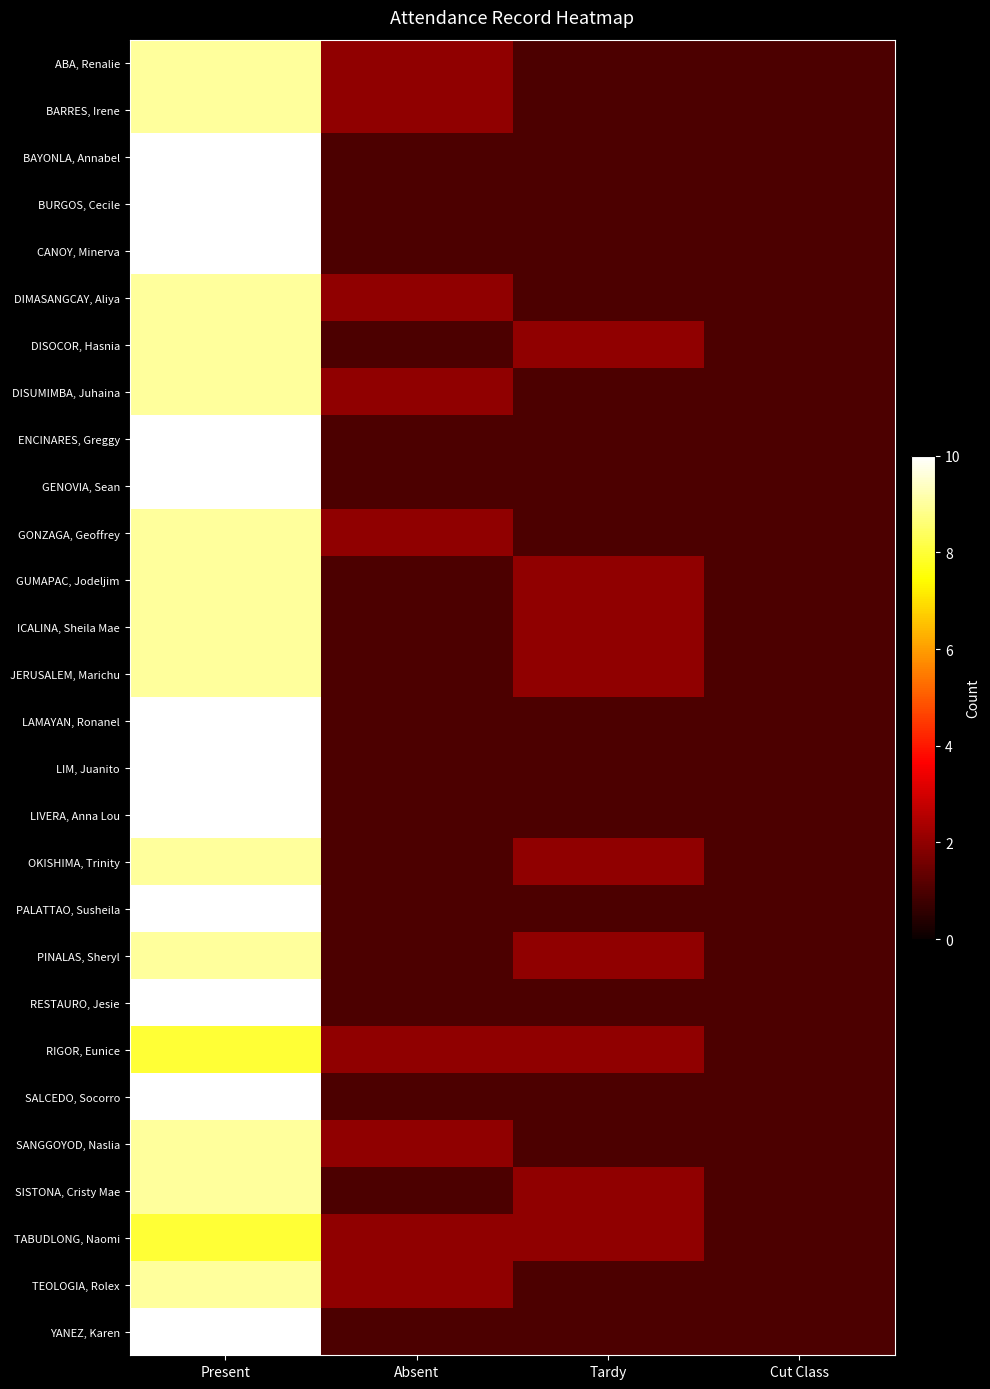

Rank the series by their maximum value, from highest to lowest.

BAYONLA, Annabel, BURGOS, Cecile, CANOY, Minerva, ENCINARES, Greggy, GENOVIA, Sean, LAMAYAN, Ronanel, LIM, Juanito, LIVERA, Anna Lou, PALATTAO, Susheila, RESTAURO, Jesie, SALCEDO, Socorro, YANEZ, Karen, ABA, Renalie, BARRES, Irene, DIMASANGCAY, Aliya, DISOCOR, Hasnia, DISUMIMBA, Juhaina, GONZAGA, Geoffrey, GUMAPAC, Jodeljim, ICALINA, Sheila Mae, JERUSALEM, Marichu, OKISHIMA, Trinity, PINALAS, Sheryl, SANGGOYOD, Naslia, SISTONA, Cristy Mae, TEOLOGIA, Rolex, RIGOR, Eunice, TABUDLONG, Naomi